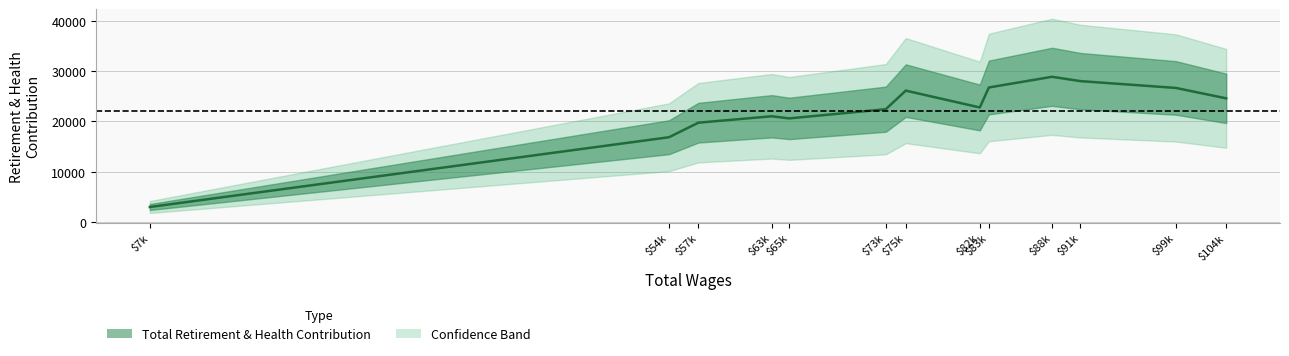

The chart shows a value of 22413 at $73k. True or false?

True